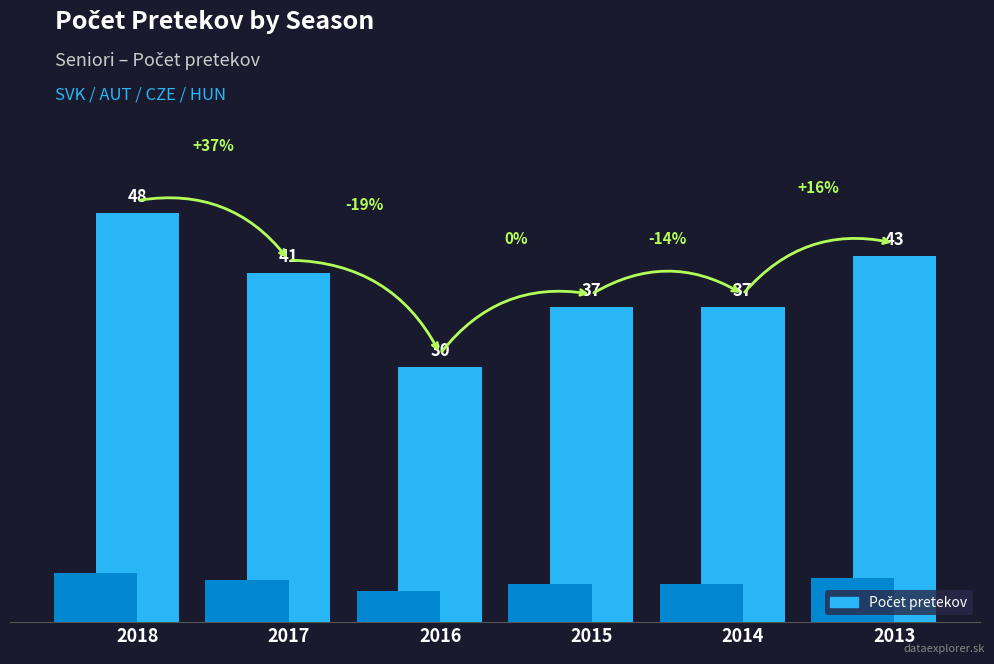

What is the difference between the second highest and second lowest values?

6